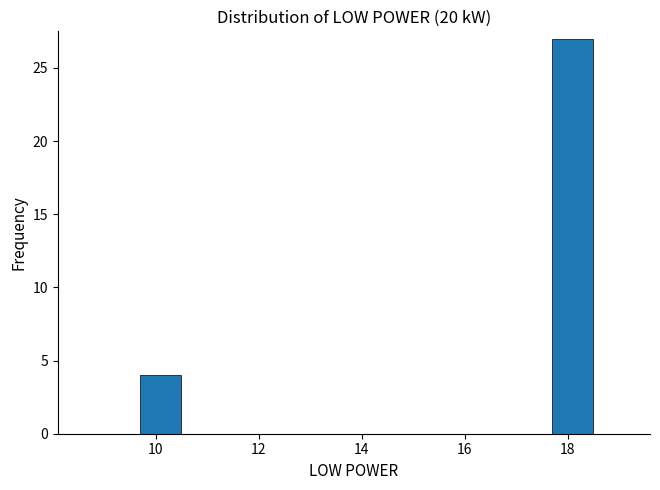

Reading left to right, transcribe this chart: for each bar, give the range it covers on the x-axis and its height. The values are not printed on the chart, so give them approximately, as read against the axis.

9.6 to 10.6: 4
10.6 to 11.6: 0
11.6 to 12.6: 0
12.6 to 13.6: 0
13.6 to 14.6: 0
14.6 to 15.6: 0
15.6 to 16.6: 0
16.6 to 17.6: 0
17.6 to 18.6: 27